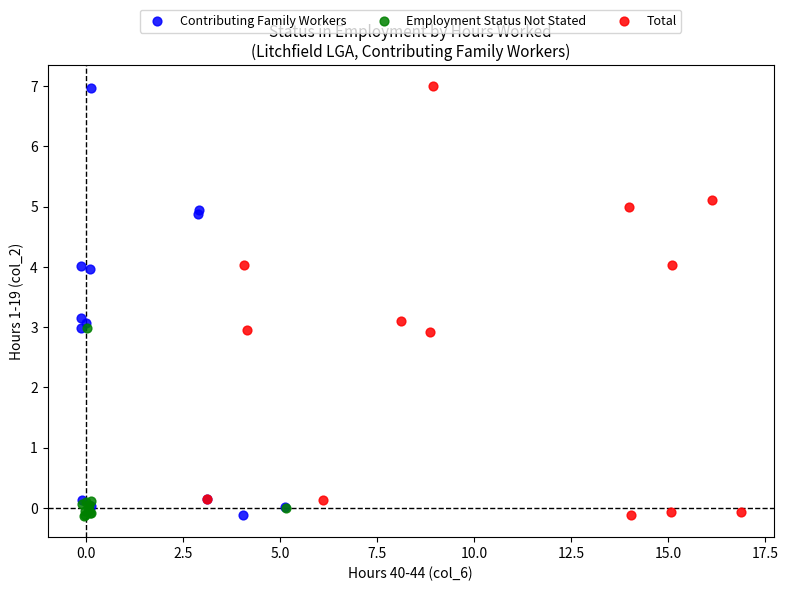

What are all the series names shown in the legend?

Contributing Family Workers, Employment Status Not Stated, Total